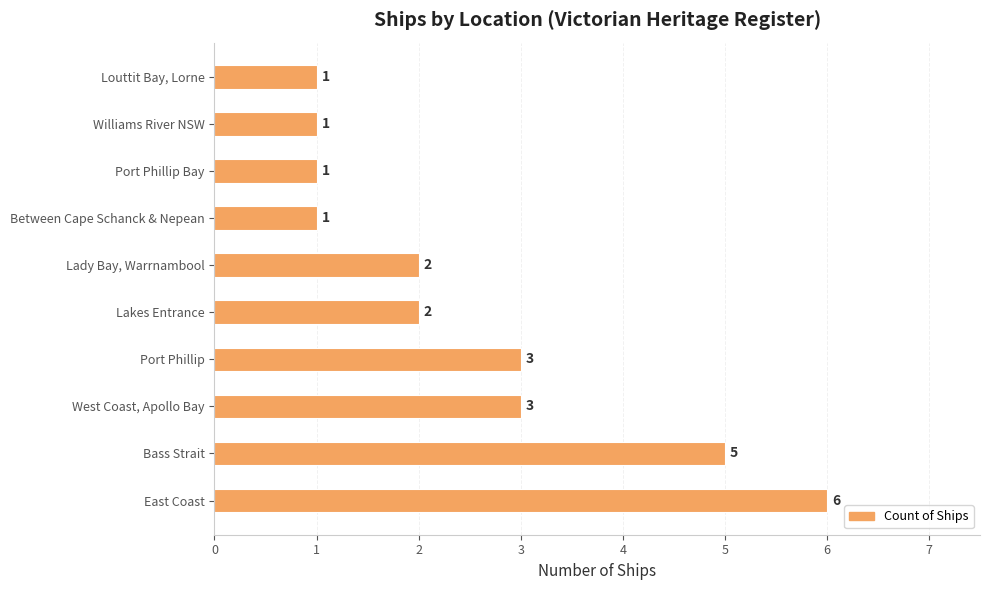

Reading top to bottom, list all the values displayed in this chart.

1	1	1	1	2	2	3	3	5	6